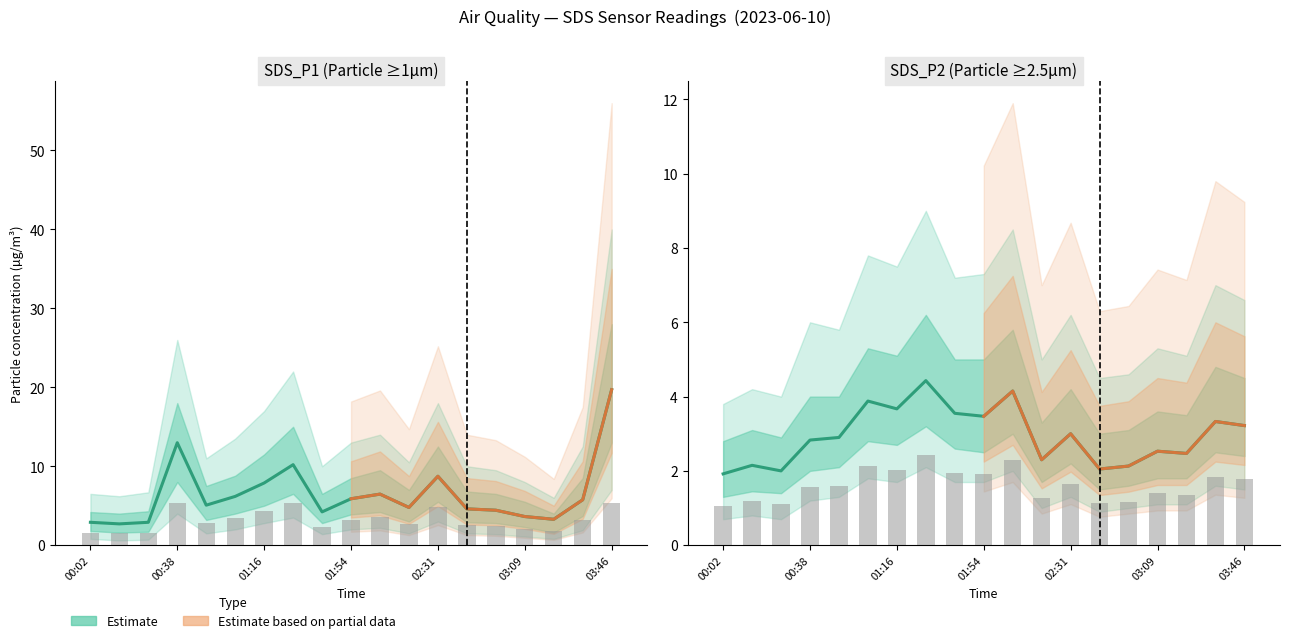

What is the average value of the SDS_P1 series?

6.4